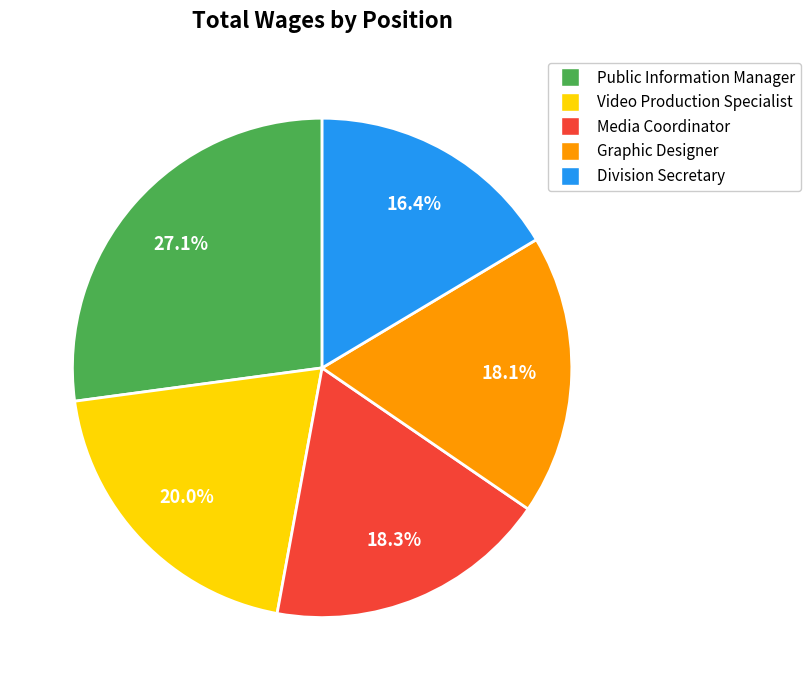

Approximately how many times larger is the value at Public Information Manager compared to Division Secretary?

1.7